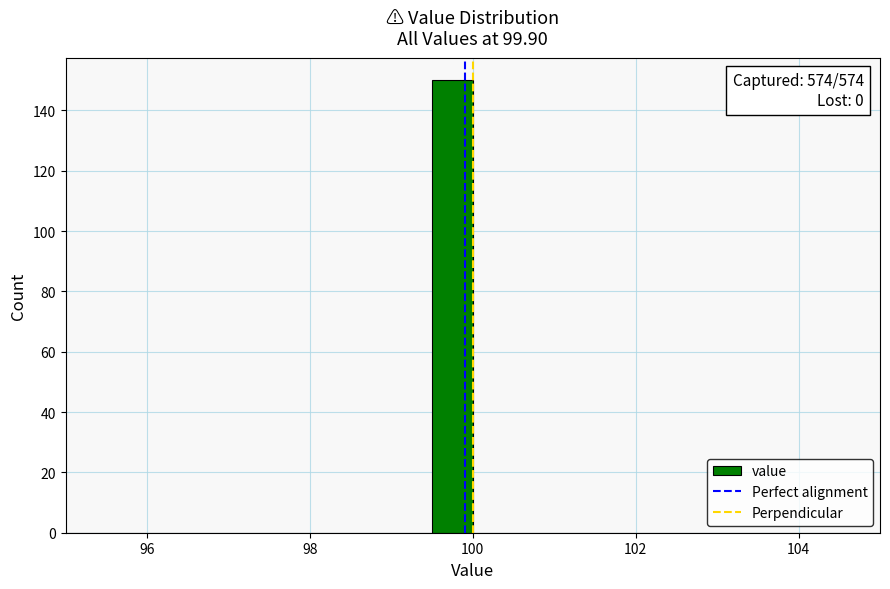

Around what value on the x-axis is the tallest bar? Give the approximate position of its centre, as read against the axis.

99.8